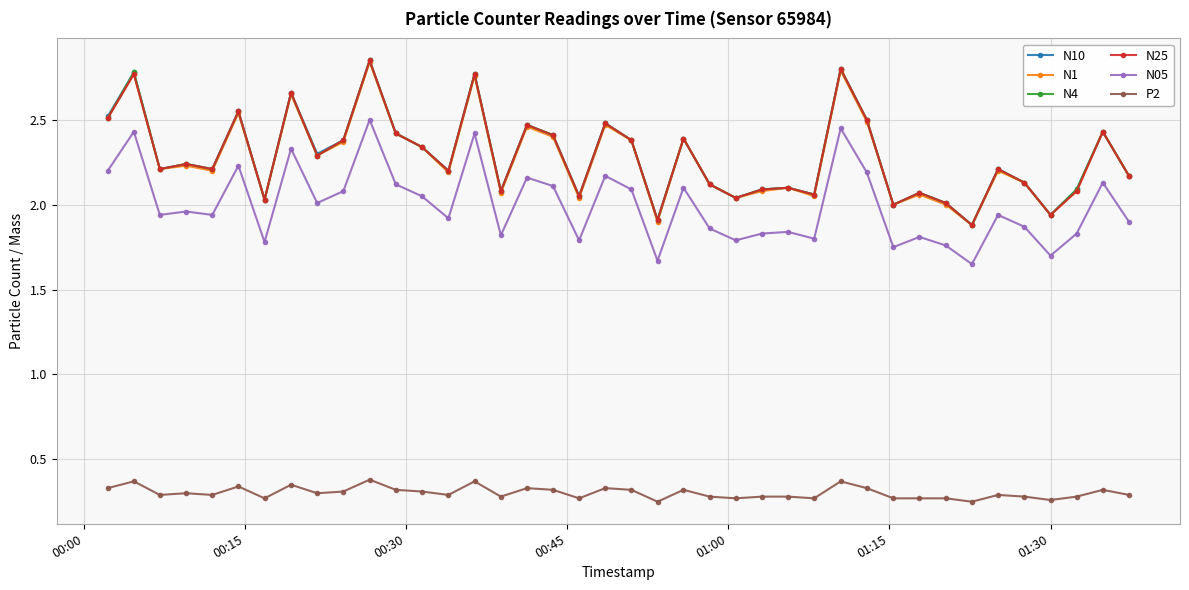

True or false: N4 has more than 0 points higher than both neighbors.

True